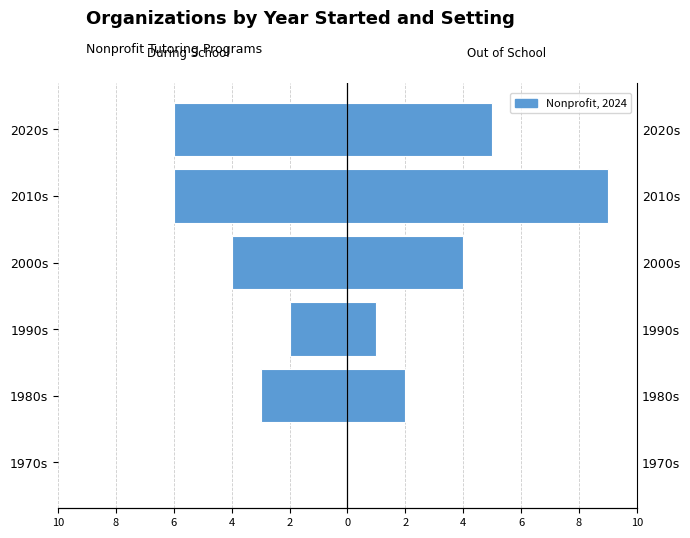

Which series has the largest total across all categories?

Out of School